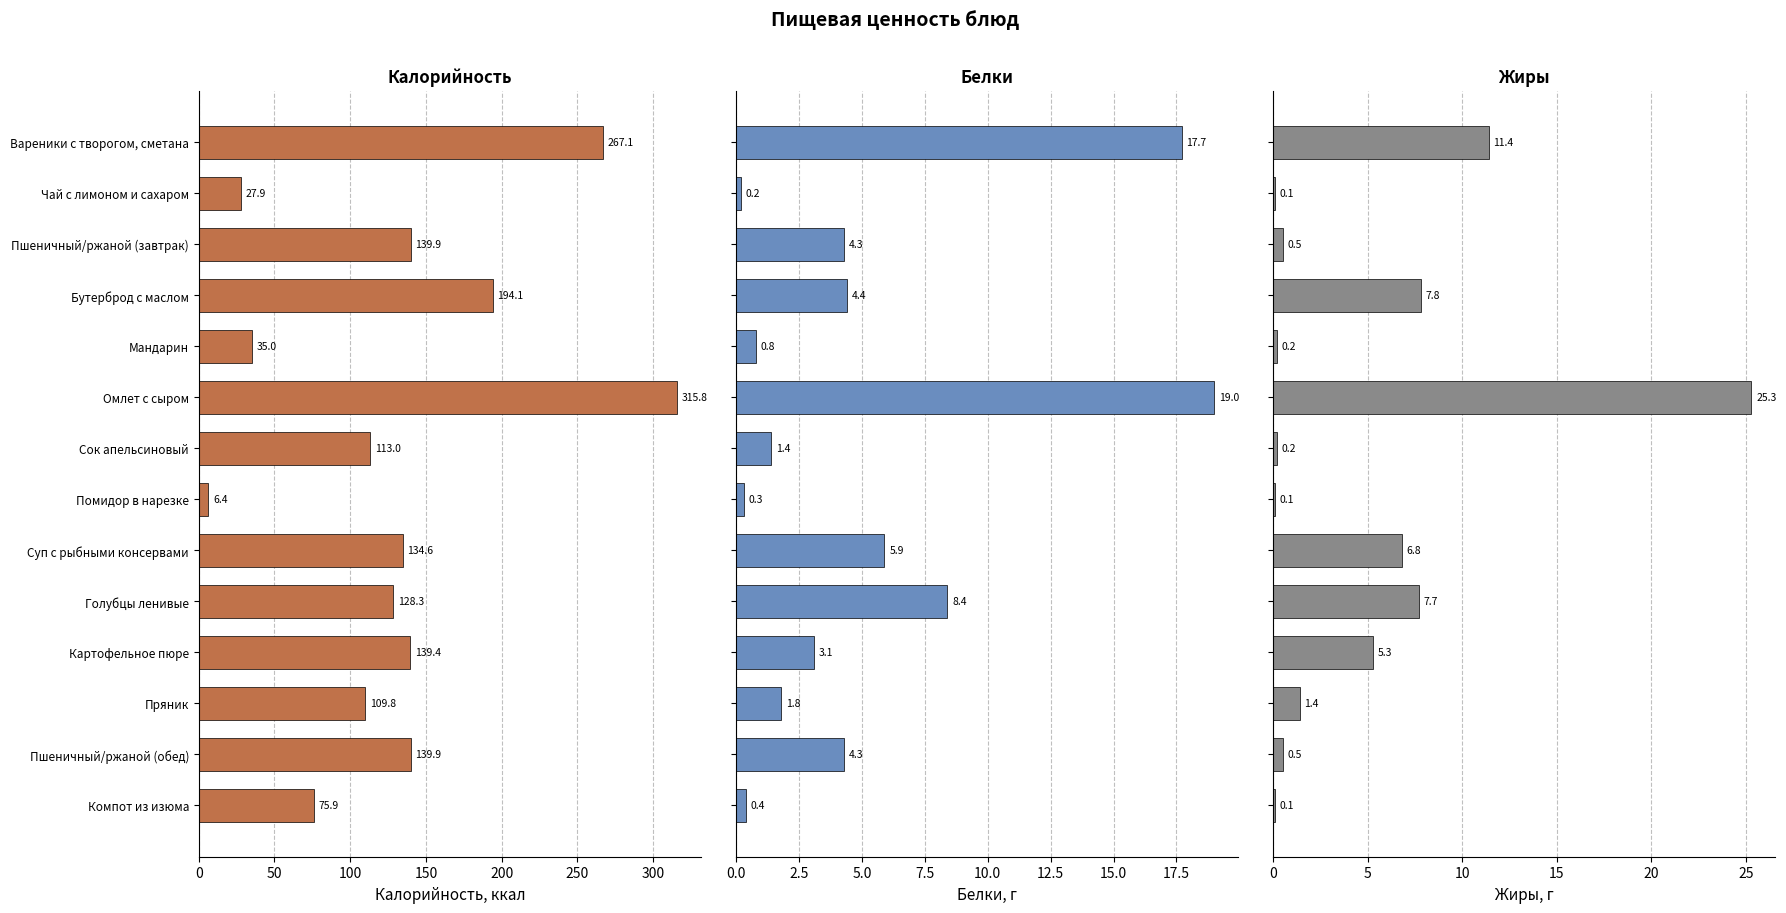

Reading left to right, list all the values displayed in this chart.

Калорийность: 267.1	27.9	139.9	194.1	35.0	315.8	113.0	6.4	134.6	128.3	139.4	109.8	139.9	75.9
Белки: 17.7	0.2	4.3	4.4	0.8	19.0	1.4	0.3	5.9	8.4	3.1	1.8	4.3	0.4
Жиры: 11.4	0.1	0.5	7.8	0.2	25.3	0.2	0.1	6.8	7.7	5.3	1.4	0.5	0.1